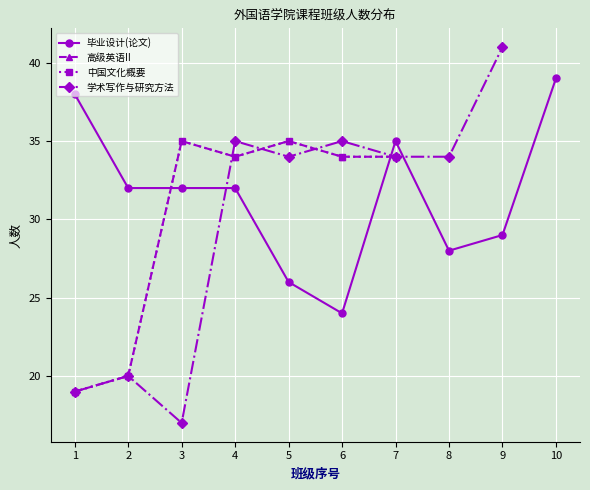

True or false: 学术写作与研究方法 and 中国文化概要 cross at least once.

True